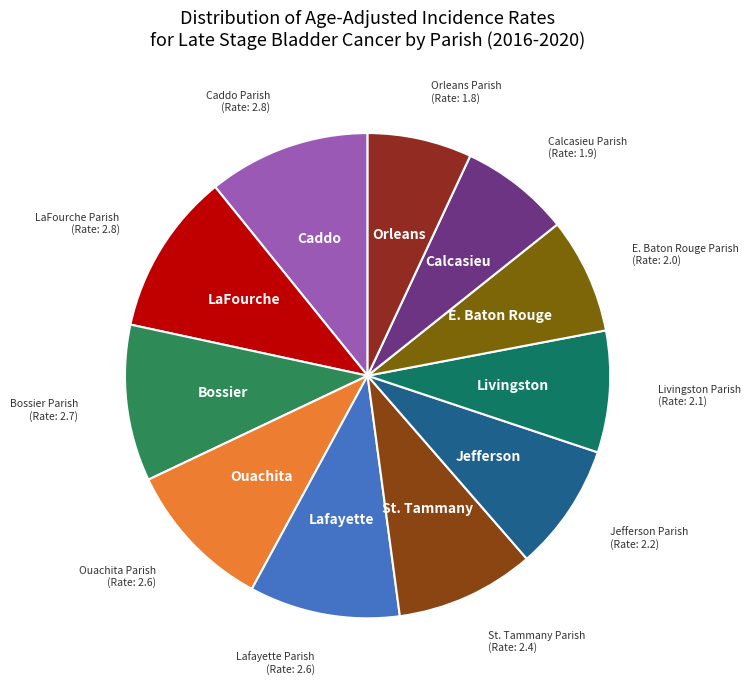

Count the number of slices in the pie.

11